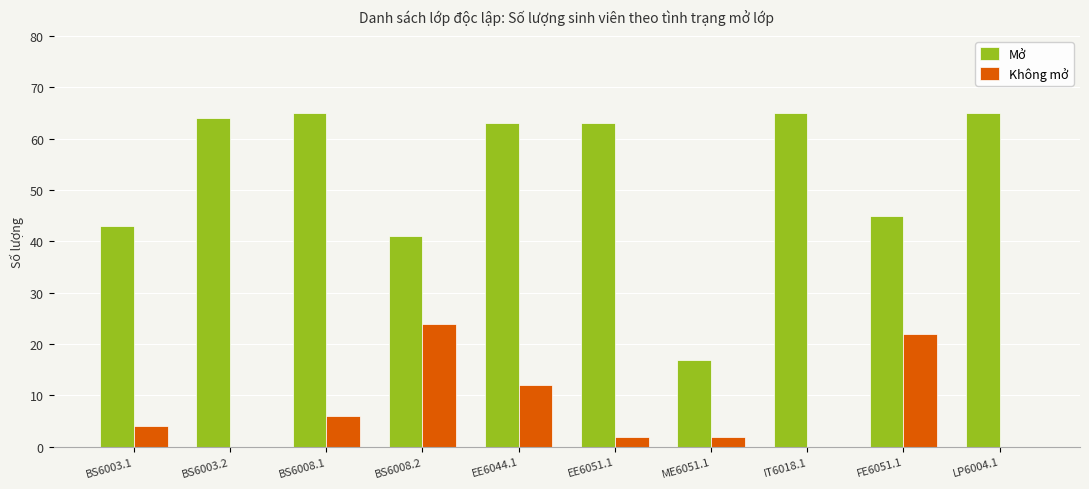

What is the greatest value displayed?

65